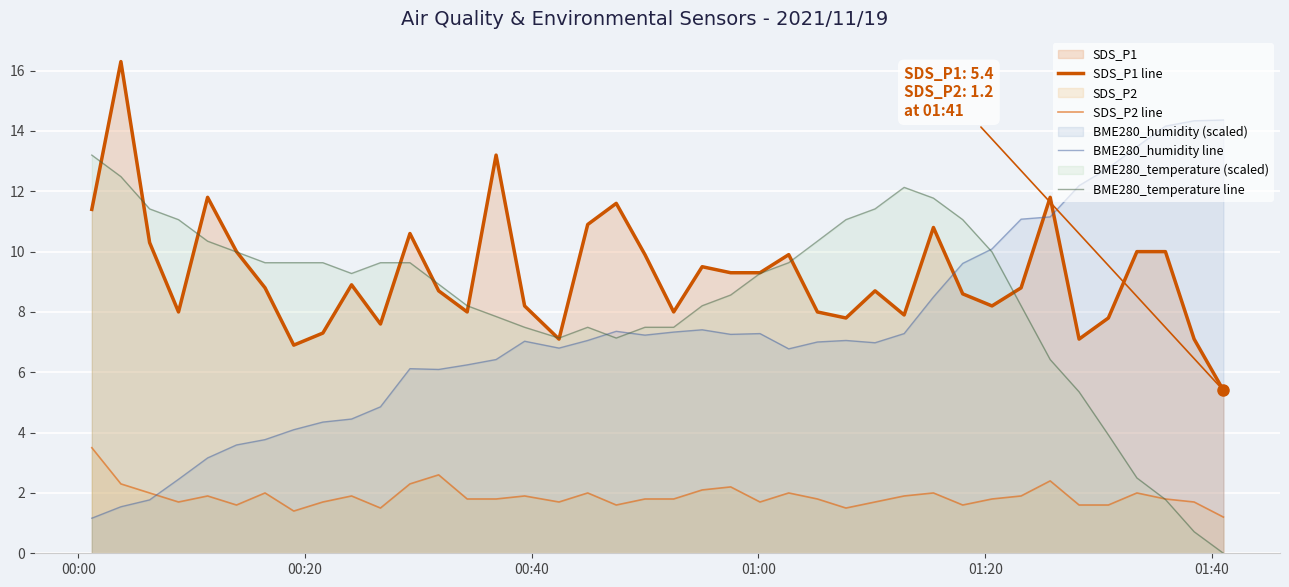

What is the highest value of the BME280_humidity line series?

14.4